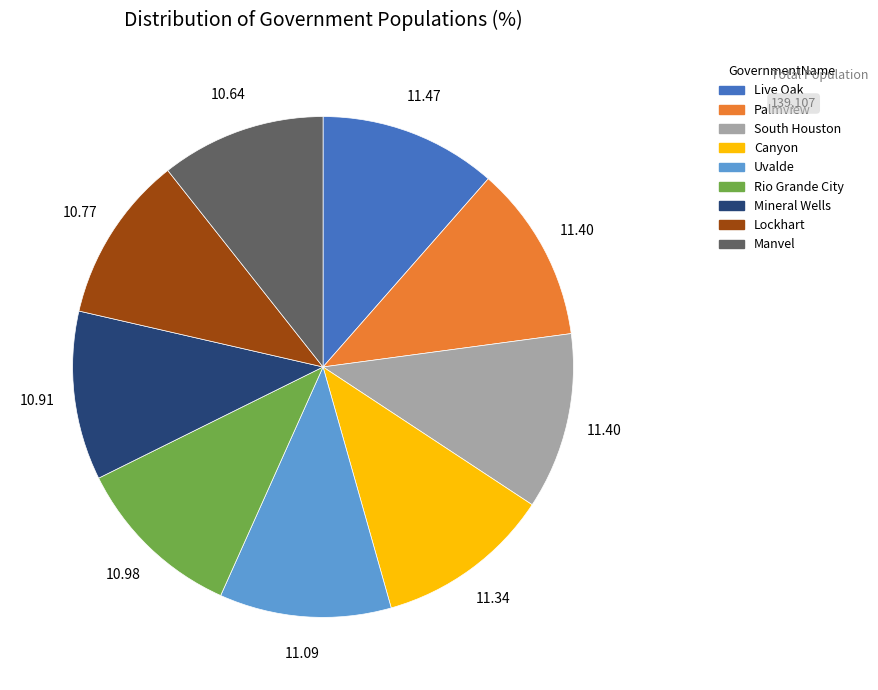

Combined, do Mineral Wells and Uvalde account for over 50%?

No